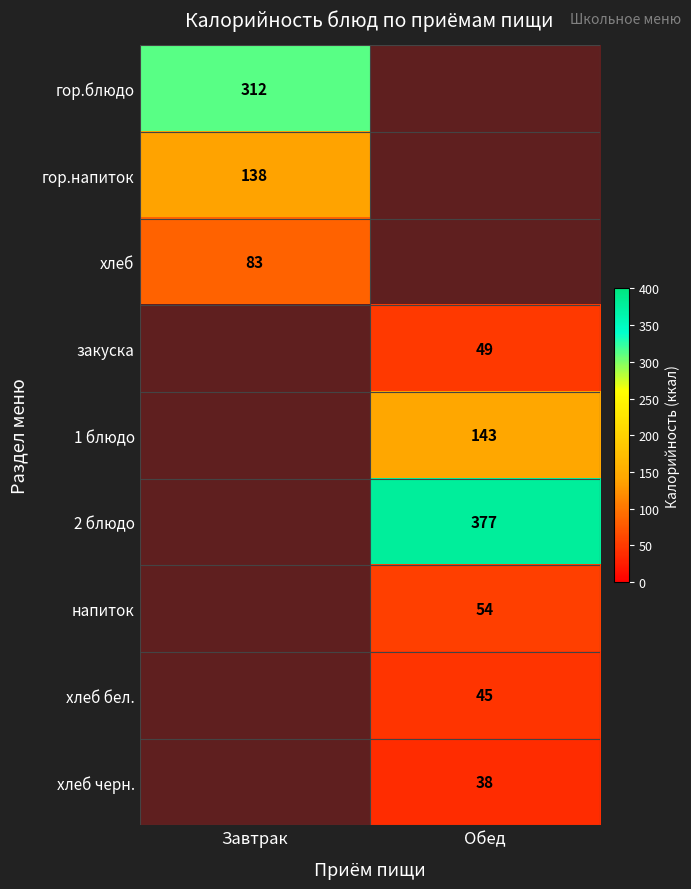

True or false: гор.блюдо has a value of 312 at Завтрак.

True